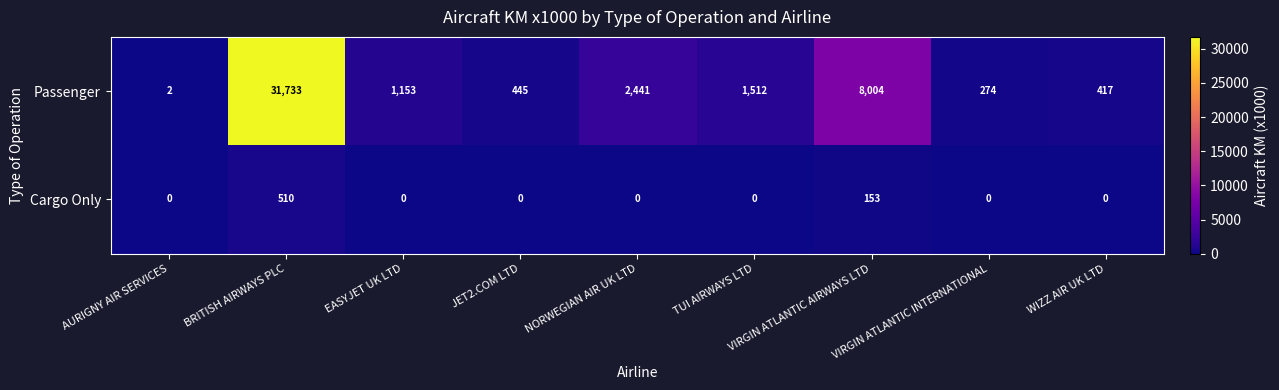

Is it true that Cargo Only equals 0 at VIRGIN ATLANTIC INTERNATIONAL?

True